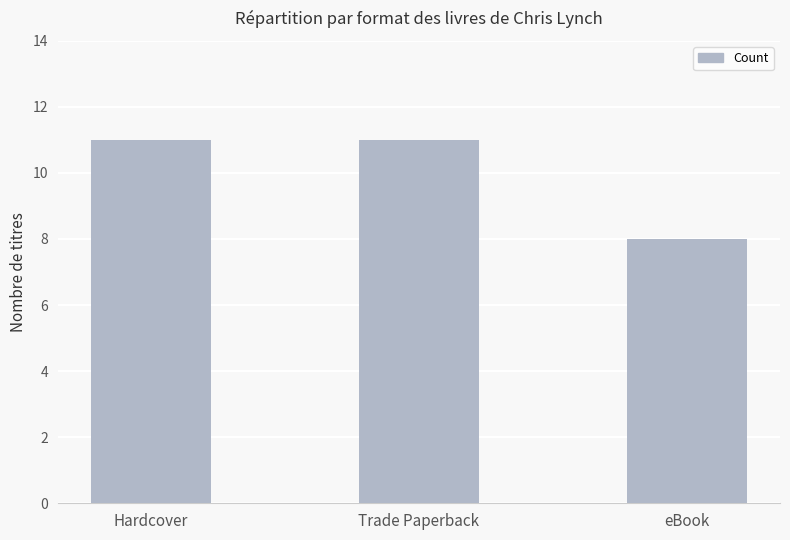

Approximately how many times larger is the value at Trade Paperback compared to eBook?

1.4